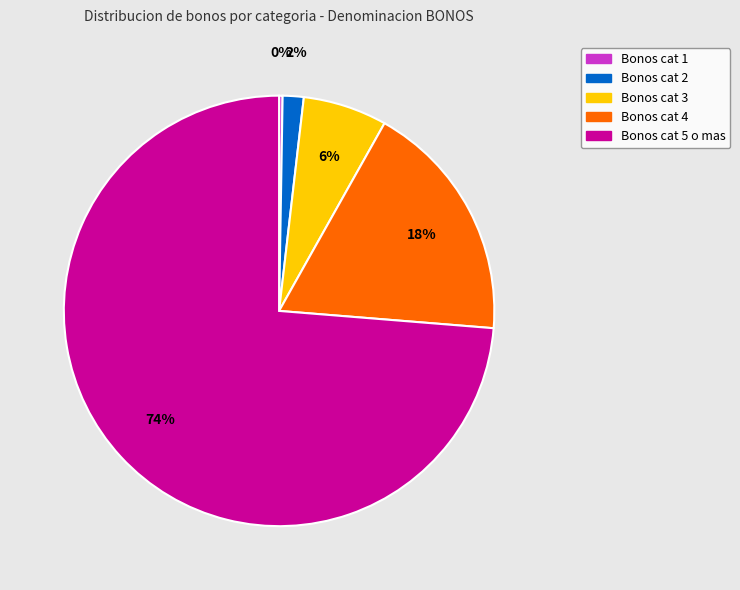

Is there a majority slice in this chart?

Yes